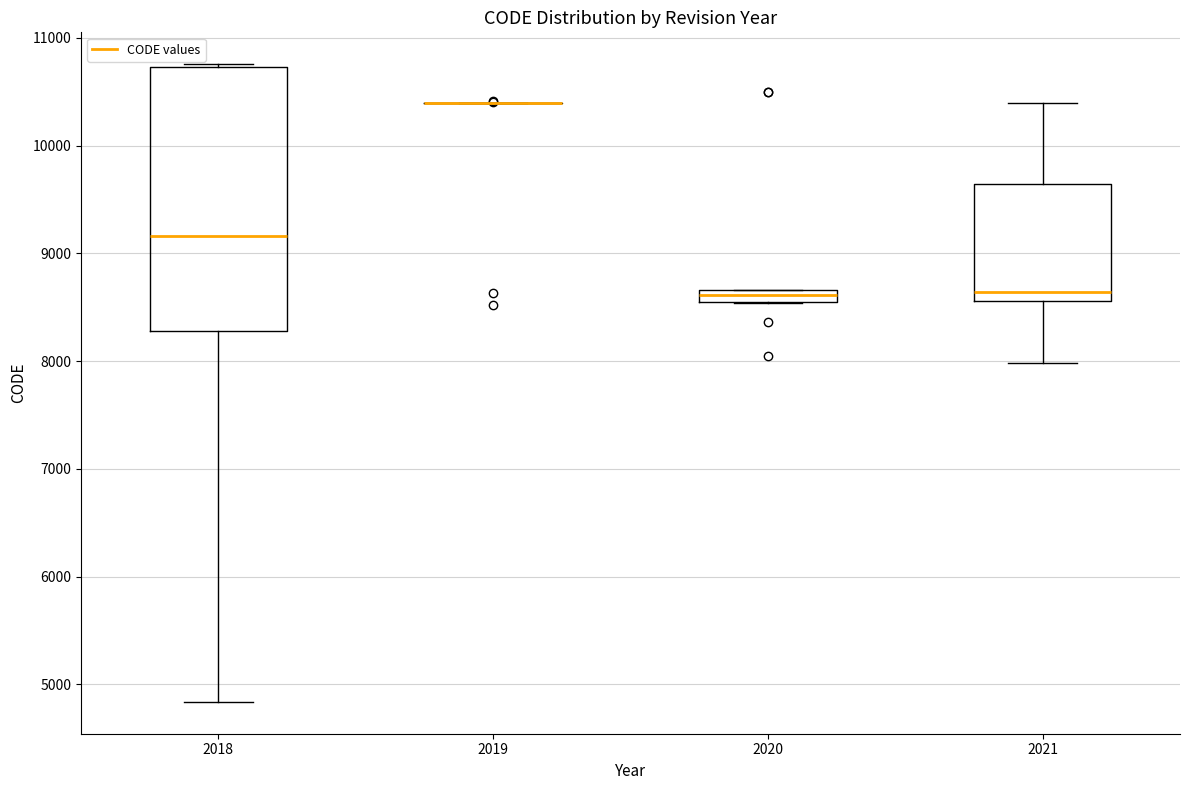

Comparing the boxes themselves (not the whiskers), which one is the tallest?

2018